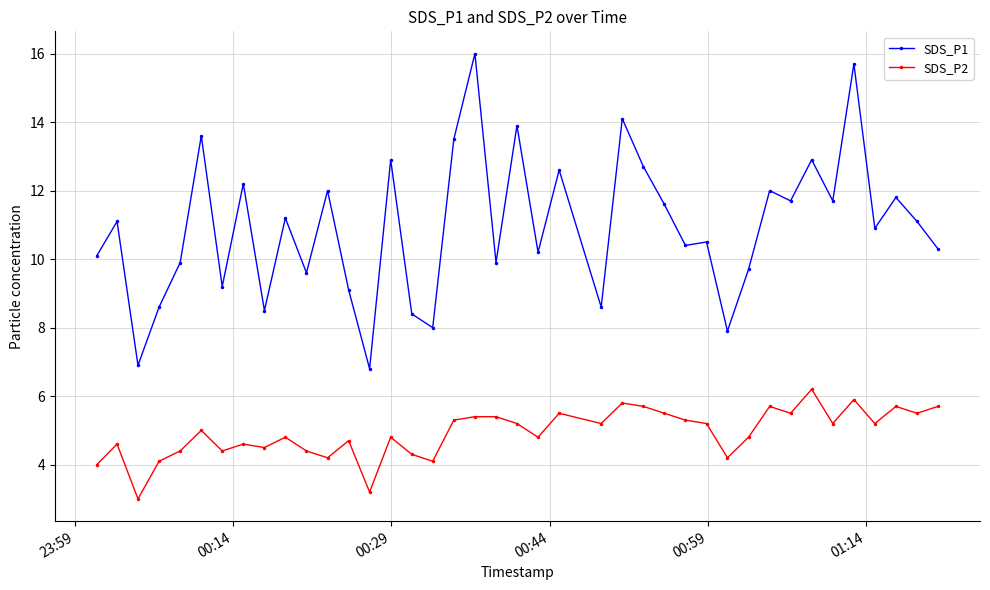

Does the chart have visible grid lines?

Yes